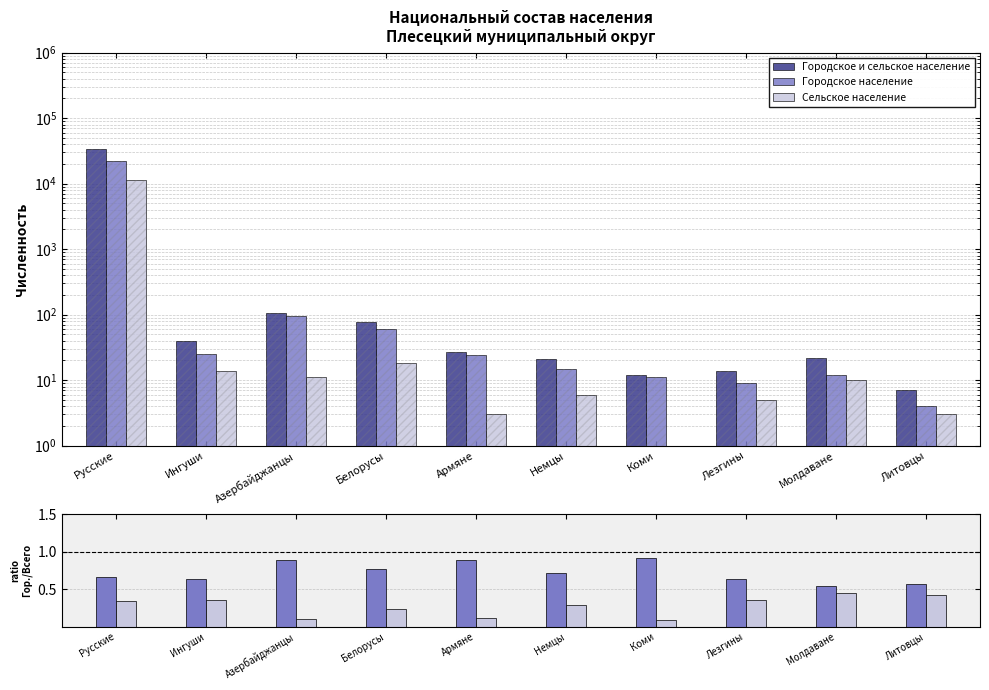

How many groups of bars are there?

10